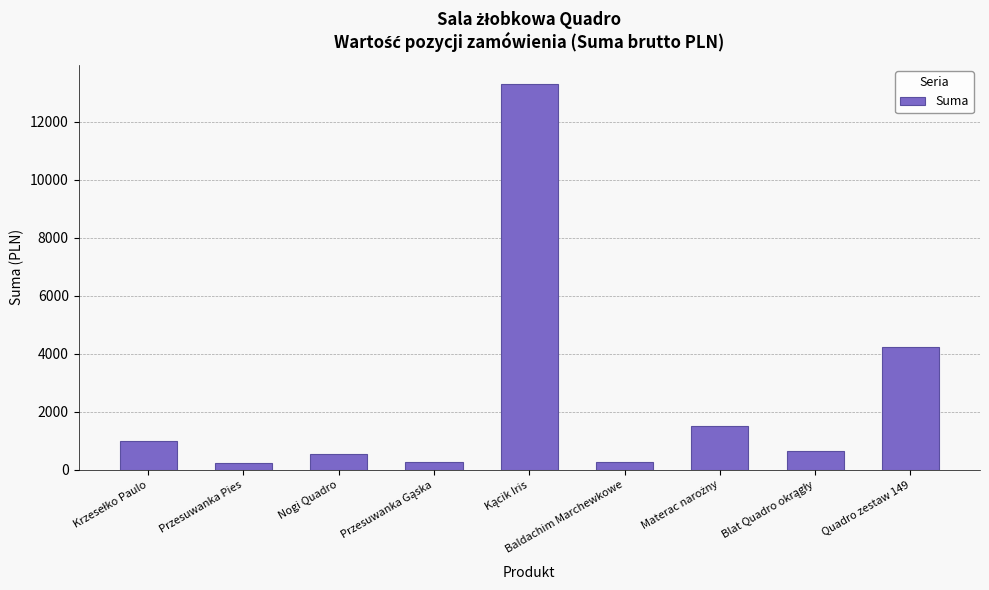

What is the label of the 7th bar from the right?

Nogi Quadro